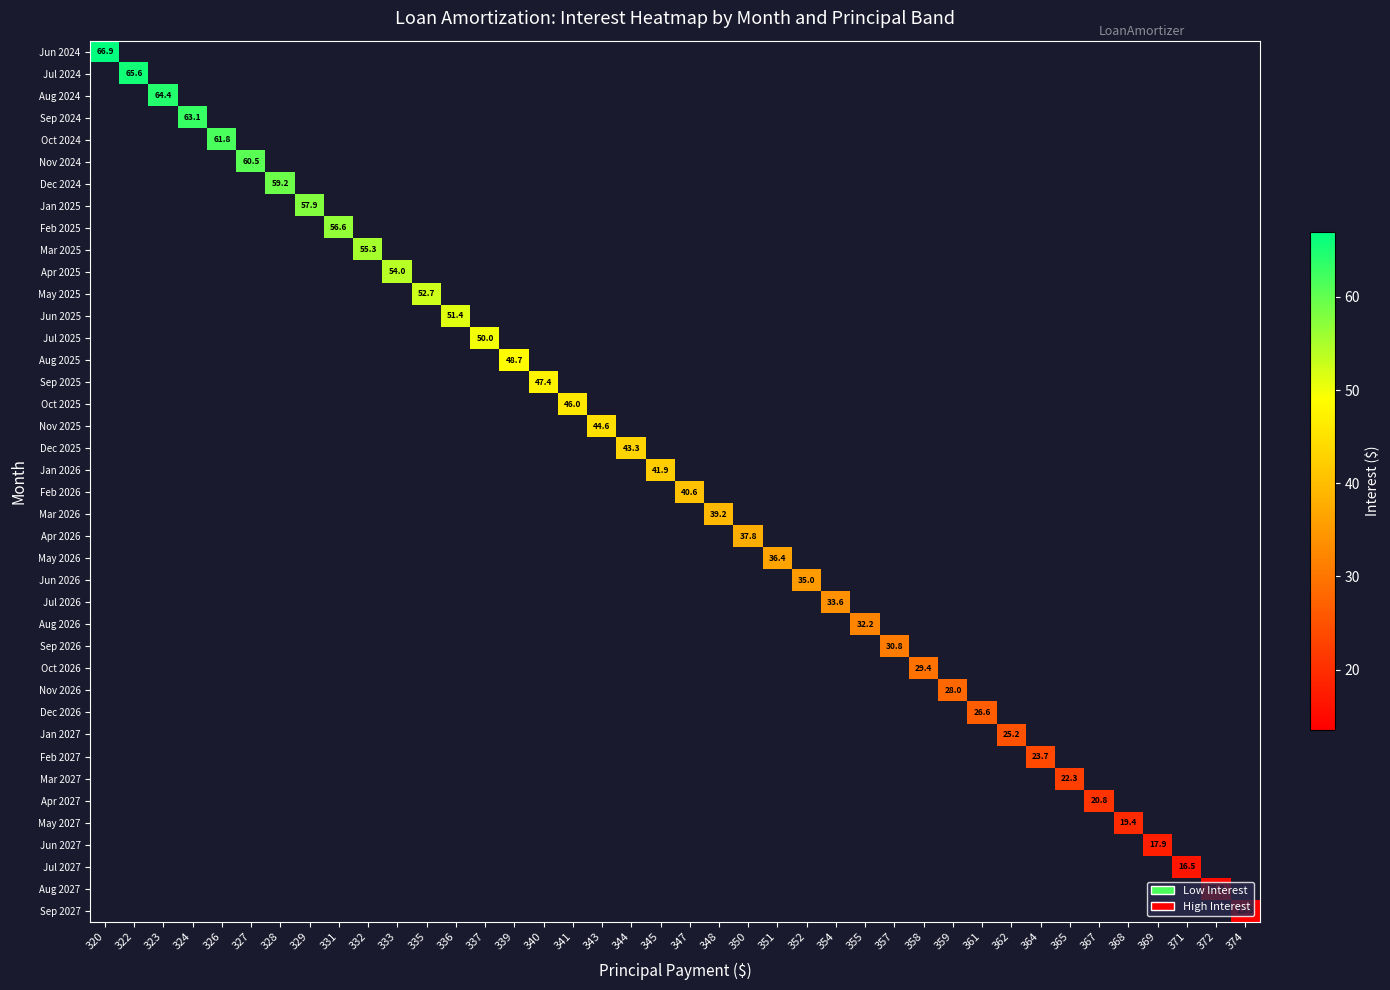

At how many categories does at least one series exceed 53?

11